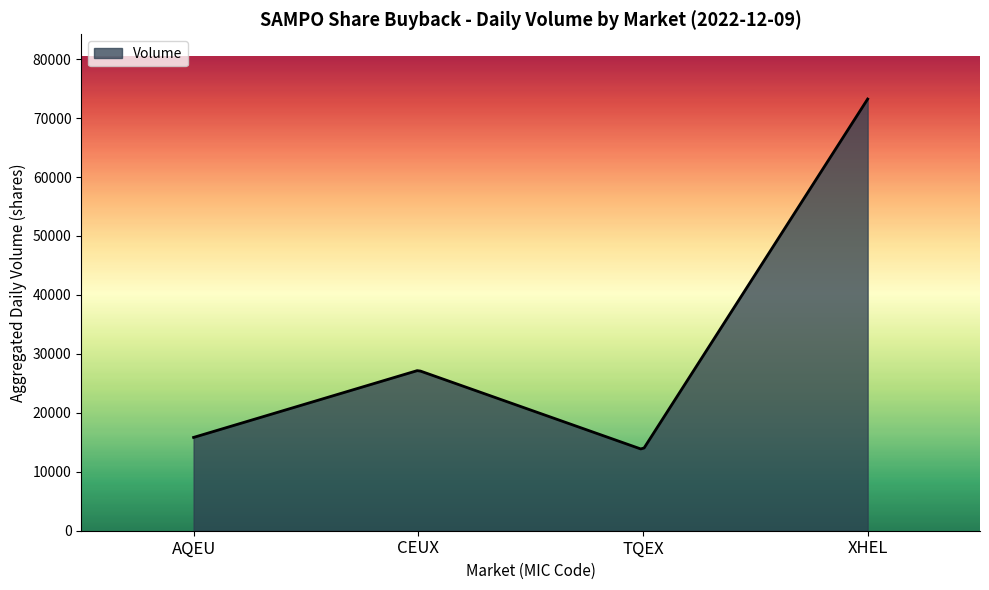

What is the difference between the maximum and minimum values?

59351.6